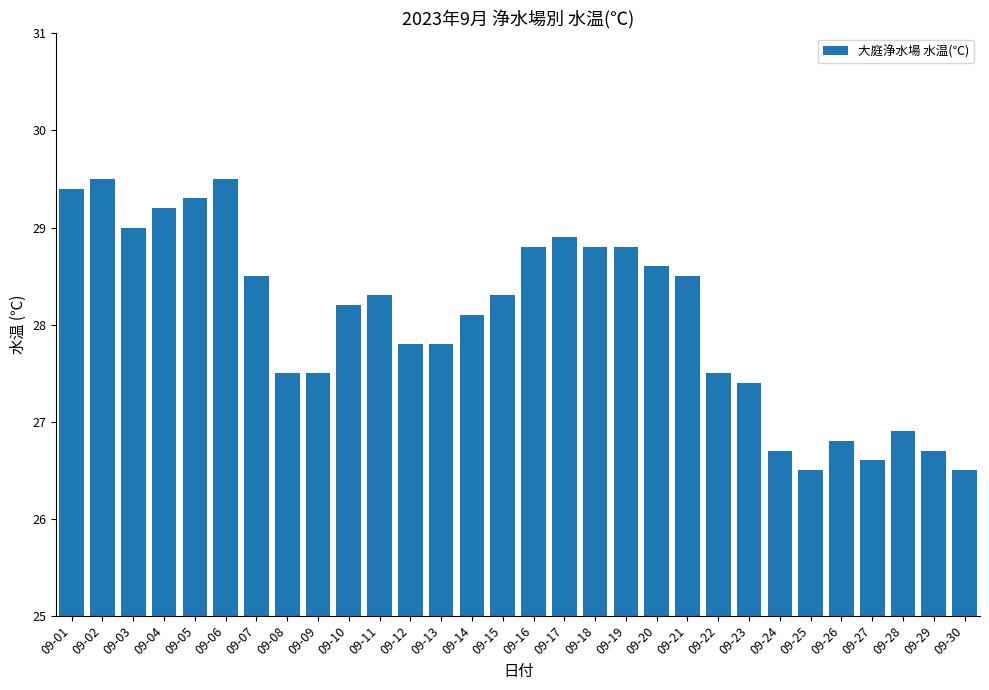

Are the bars horizontal?

No